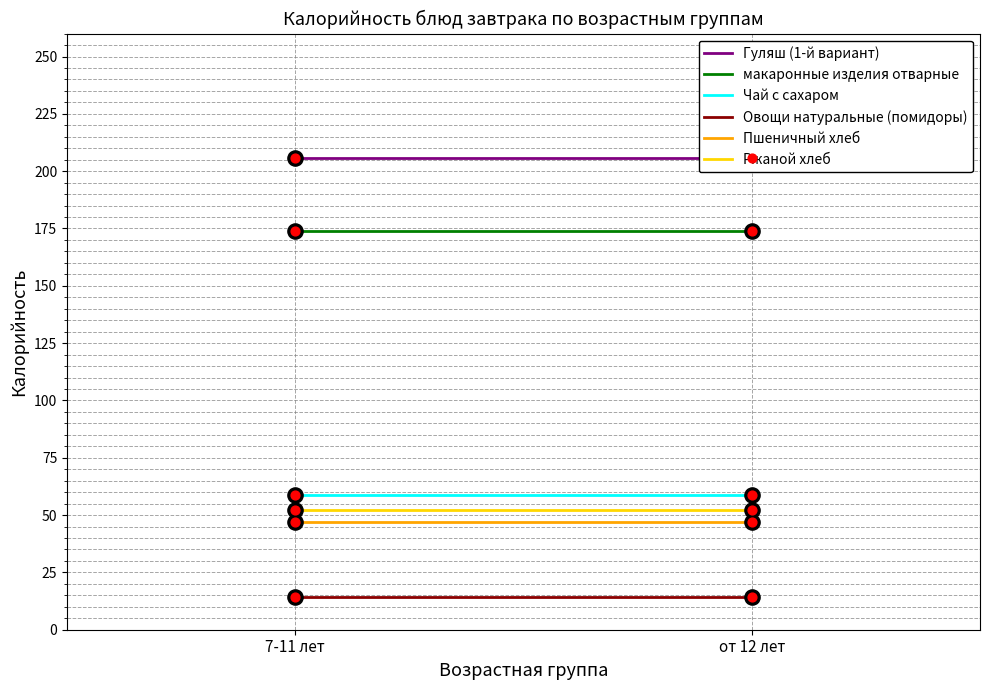

What are all the series names shown in the legend?

Гуляш (1-й вариант), макаронные изделия отварные, Чай с сахаром, Овощи натуральные (помидоры), Пшеничный хлеб, Ржаной хлеб